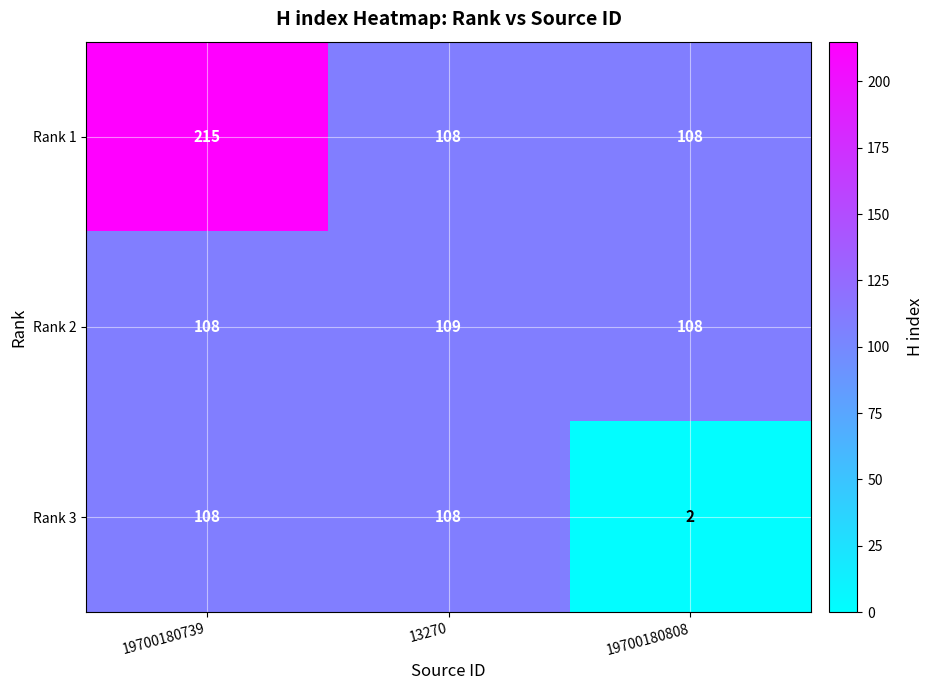

Reading left to right, list all the values displayed in this chart.

Rank 1: 215	108	108
Rank 2: 108	109	108
Rank 3: 108	108	2